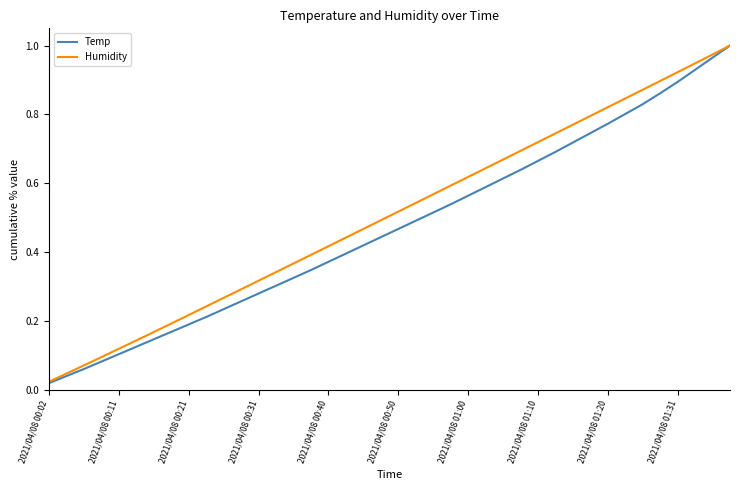

What are all the series names shown in the legend?

Temp, Humidity